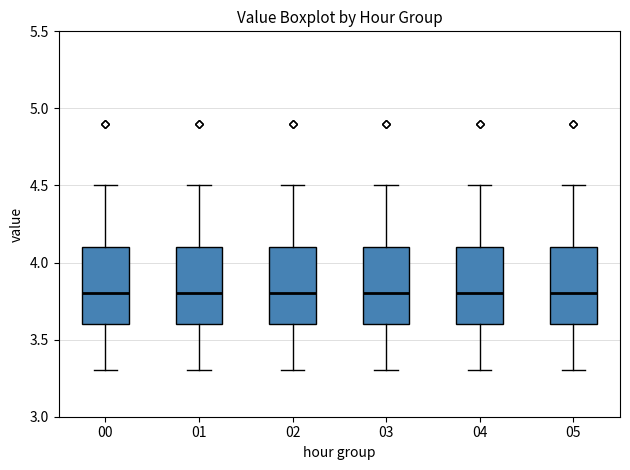

Reading left to right, transcribe this box plot: for each box, give where its median line is, the range the box spans, and where its two whiskers end, as read against the y-axis. The values are not printed on the chart, so give them approximately, as read against the axis.

00: median 3.8, box 3.6 to 4.1, whiskers 3.3 to 4.5
01: median 3.8, box 3.6 to 4.1, whiskers 3.3 to 4.5
02: median 3.8, box 3.6 to 4.1, whiskers 3.3 to 4.5
03: median 3.8, box 3.6 to 4.1, whiskers 3.3 to 4.5
04: median 3.8, box 3.6 to 4.1, whiskers 3.3 to 4.5
05: median 3.8, box 3.6 to 4.1, whiskers 3.3 to 4.5